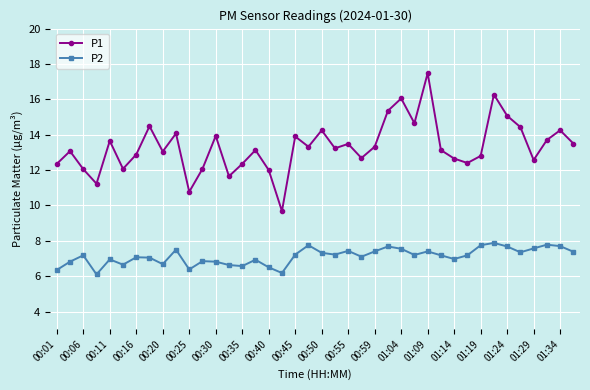

List the series in order of their peak value, lowest first.

P2, P1